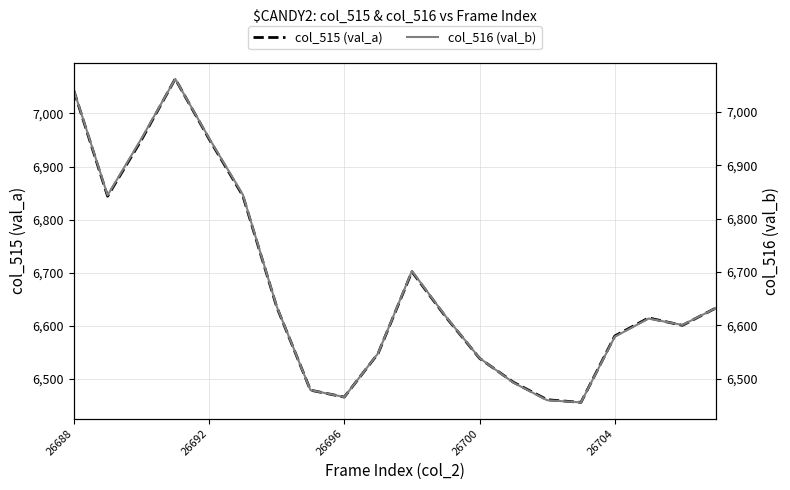

What is the lowest value of the col_515 (val_a) series?

6456